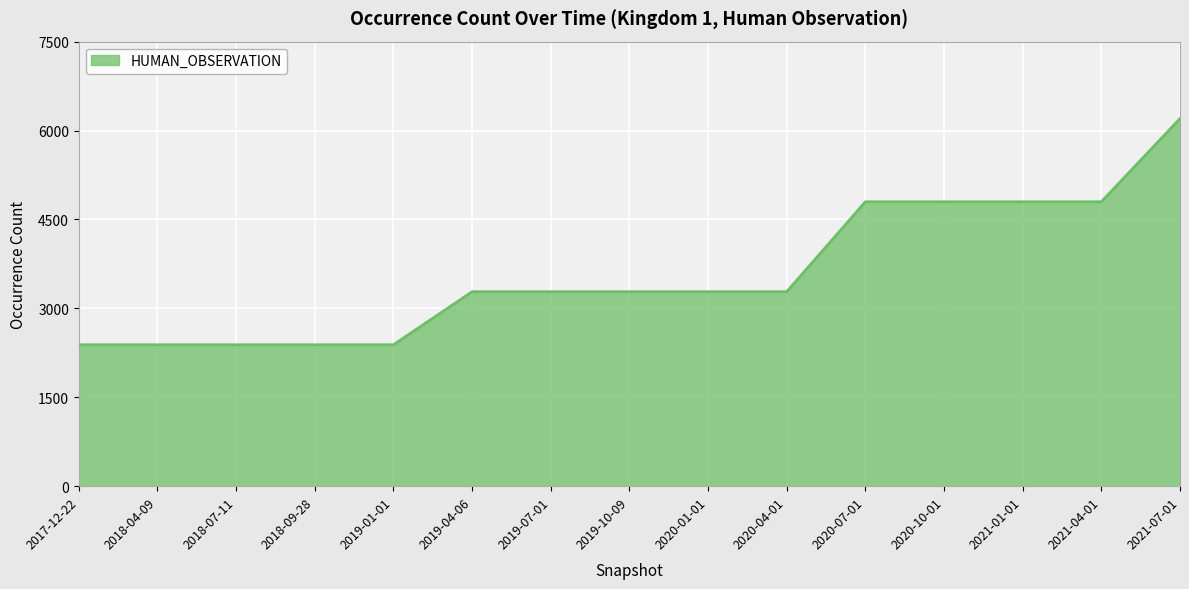

Reading left to right, extract all data points from this chart.

2017-12-22=2386	2018-04-09=2386	2018-07-11=2386	2018-09-28=2386	2019-01-01=2386	2019-04-06=3281	2019-07-01=3281	2019-10-09=3281	2020-01-01=3281	2020-04-01=3281	2020-07-01=4798	2020-10-01=4798	2021-01-01=4798	2021-04-01=4798	2021-07-01=6202